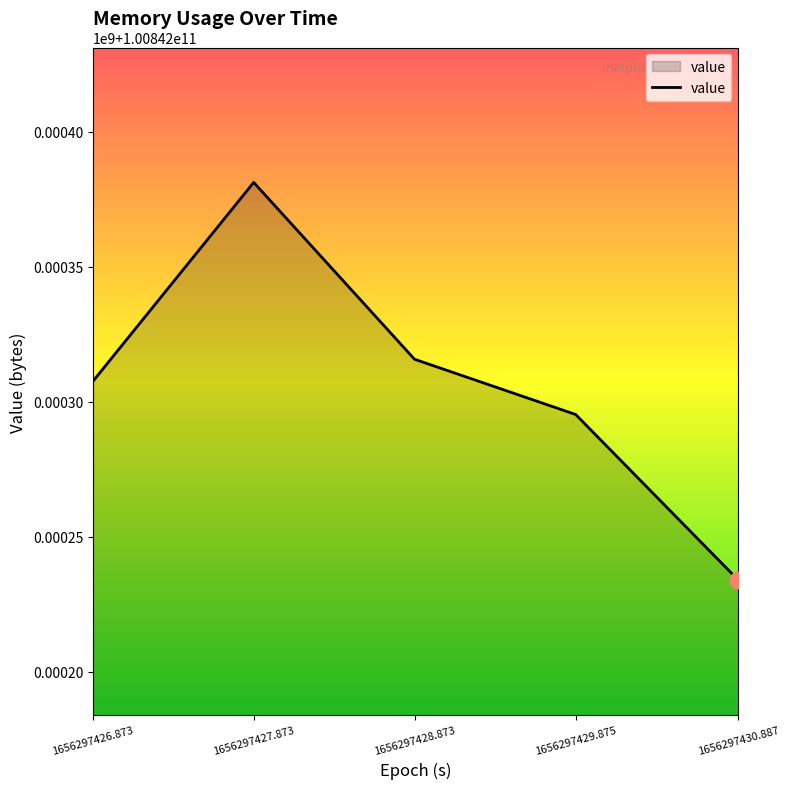

At which category does the data reach its first local peak?

1656297427.873